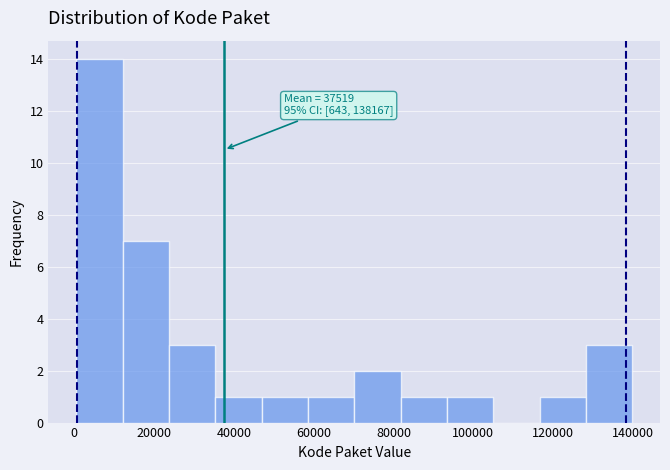

Over which range of the x-axis is the bar tallest?

0 to 12000